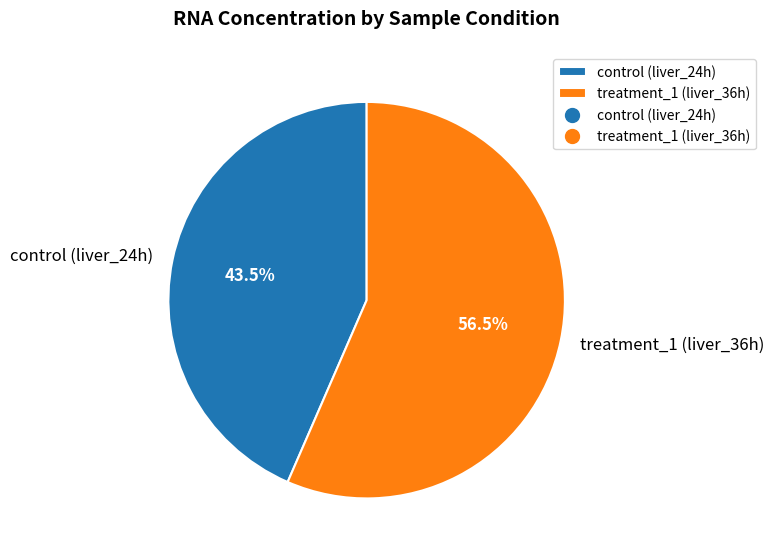

Rank the categories by value from lowest to highest.

control (liver_24h), treatment_1 (liver_36h)